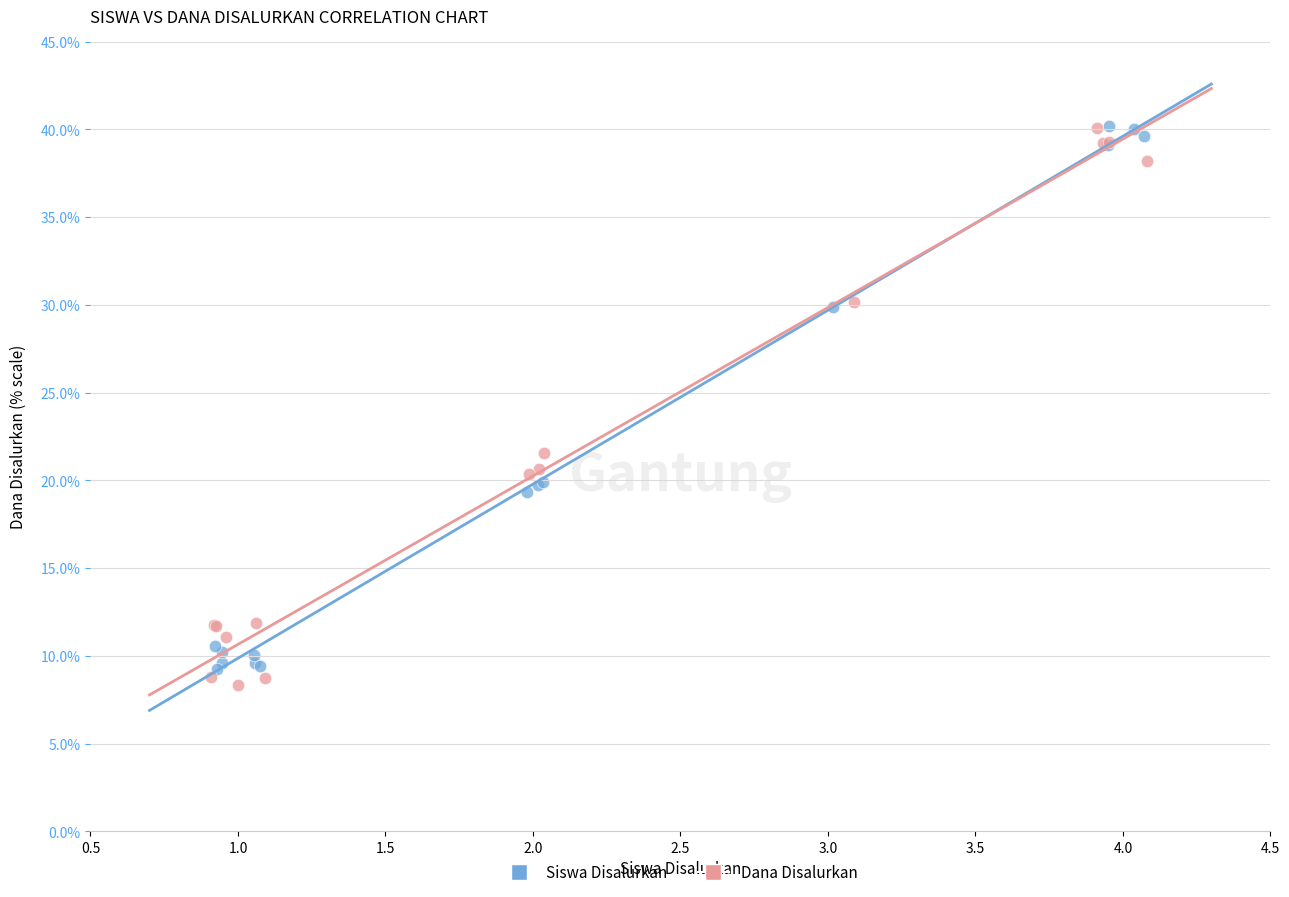

What are all the series names shown in the legend?

Siswa Disalurkan, Dana Disalurkan